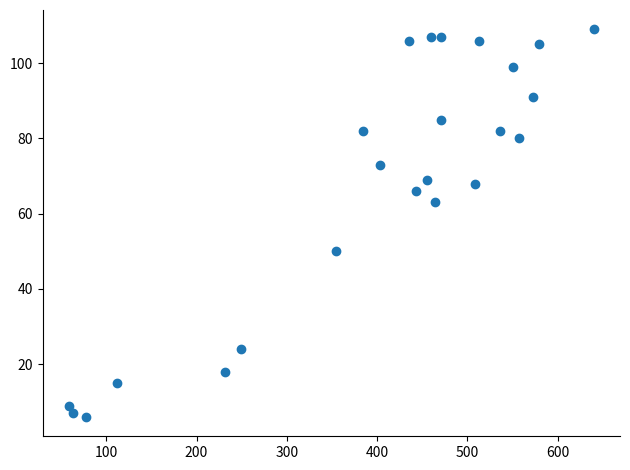

What is the range of X values (max minus min)?

581